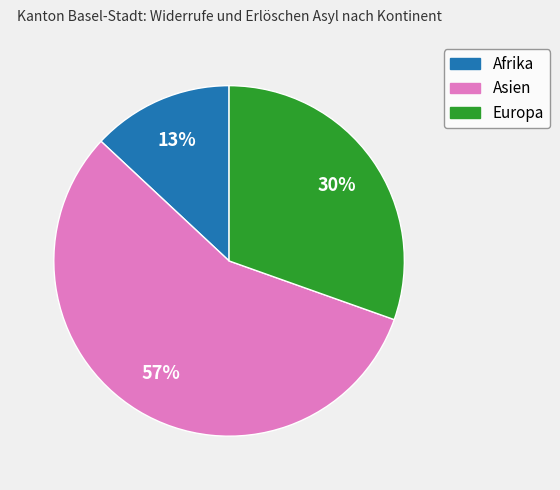

Is there any slice that represents more than half of the pie?

Yes